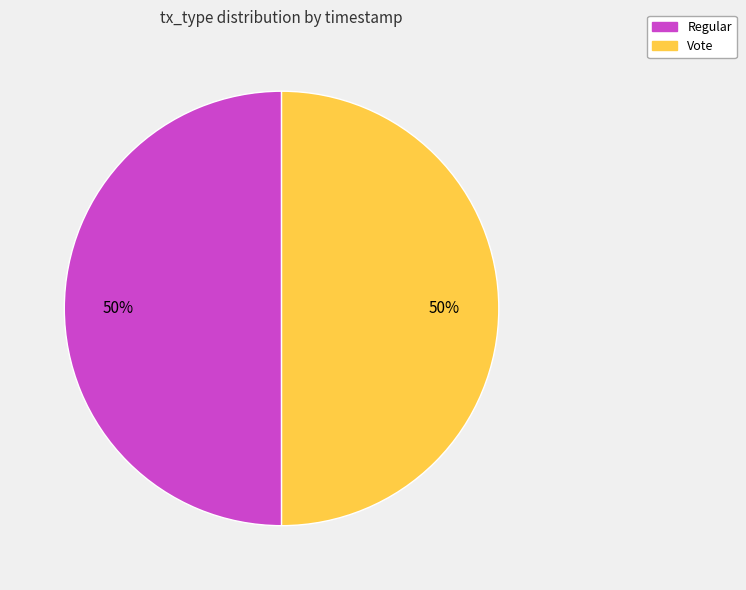

Approximately how many times larger is the value at Vote compared to Regular?

1.0